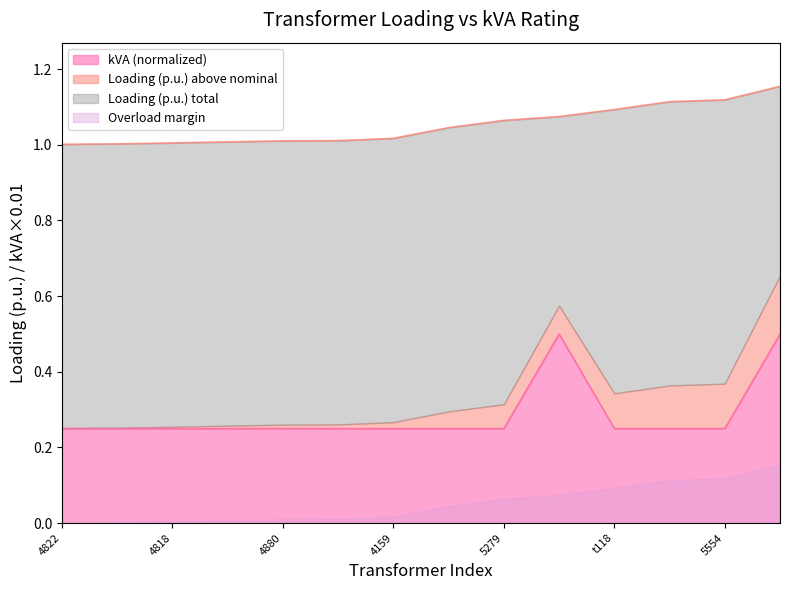

How many lines are shown in the chart?

2